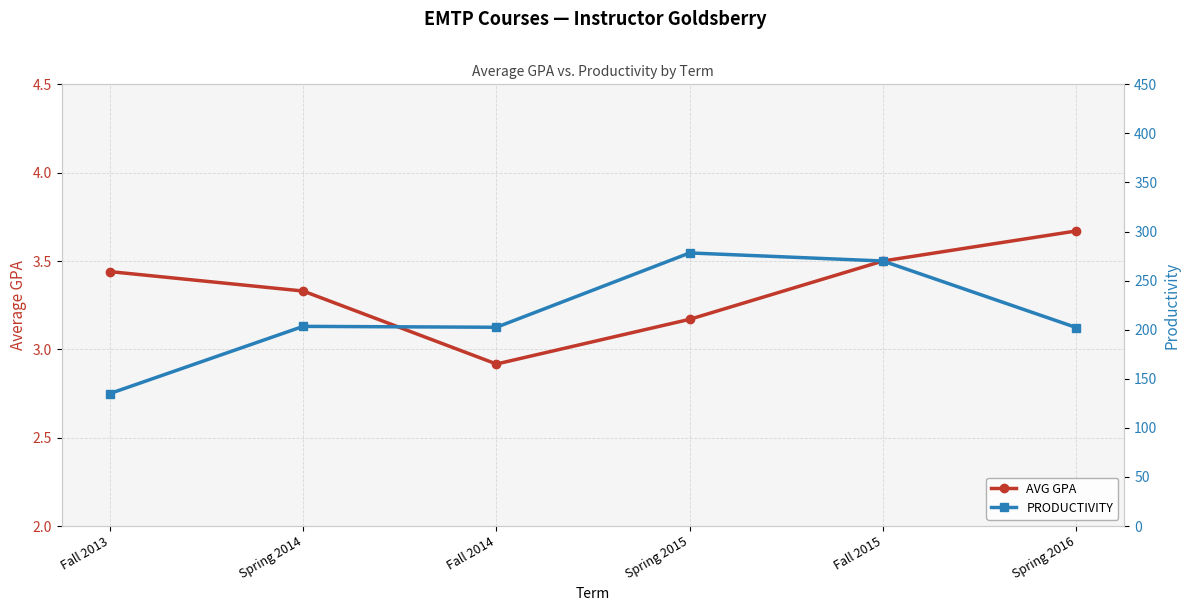

What are all the series names shown in the legend?

AVG GPA, PRODUCTIVITY